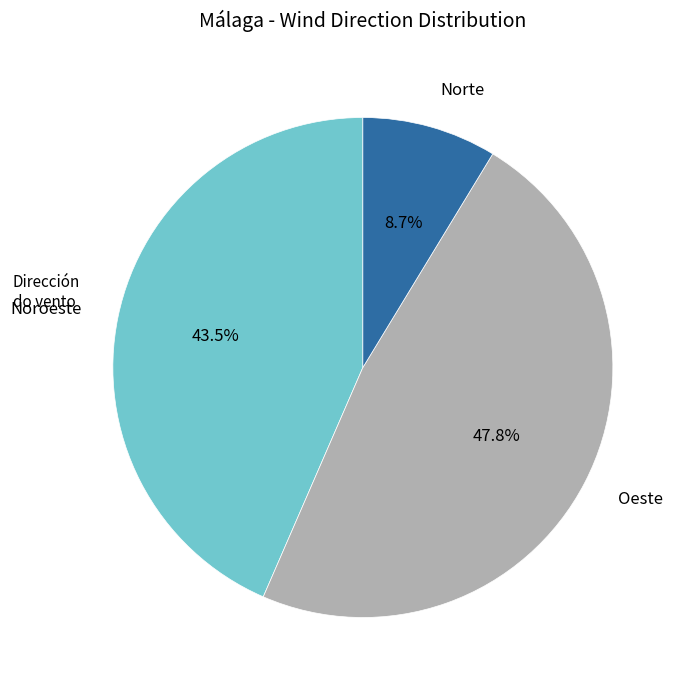

Between Oeste and Noroeste, which is larger?

Oeste